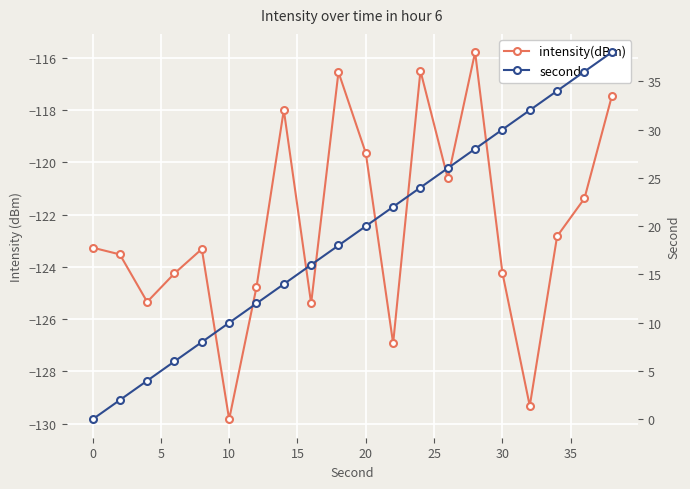

Reading right to left, what are all the values shown in this chart?

intensity(dBm): -117.5	-121.4	-122.8	-129.3	-124.2	-115.8	-120.6	-116.5	-126.9	-119.7	-116.6	-125.4	-118.0	-124.8	-129.8	-123.3	-124.3	-125.3	-123.5	-123.3
second: 38.0	36.0	34.0	32.0	30.0	28.0	26.0	24.0	22.0	20.0	18.0	16.0	14.0	12.0	10.0	8.0	6.0	4.0	2.0	0.0